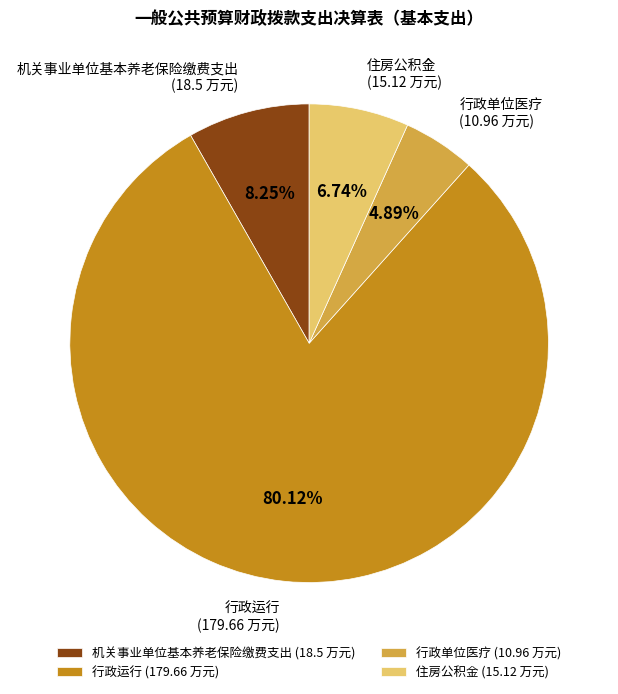

What percentage is the 行政单位医疗 slice, to the nearest percent?

5%